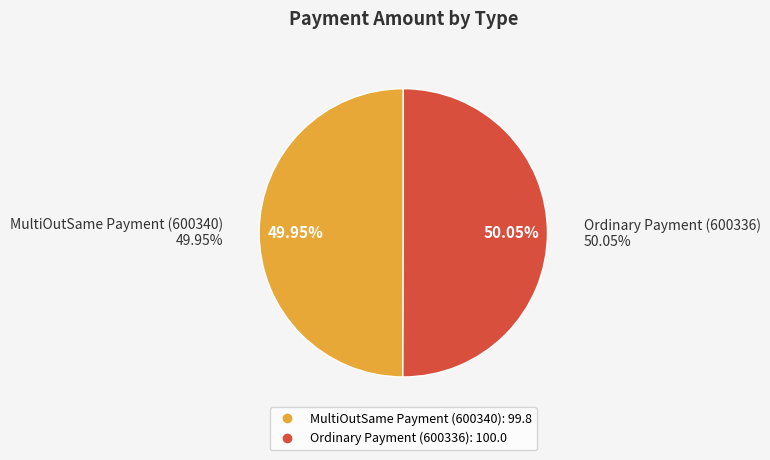

What is the change in value from MultiOutSame Payment (600340) to Ordinary Payment (600336)?

+0.2